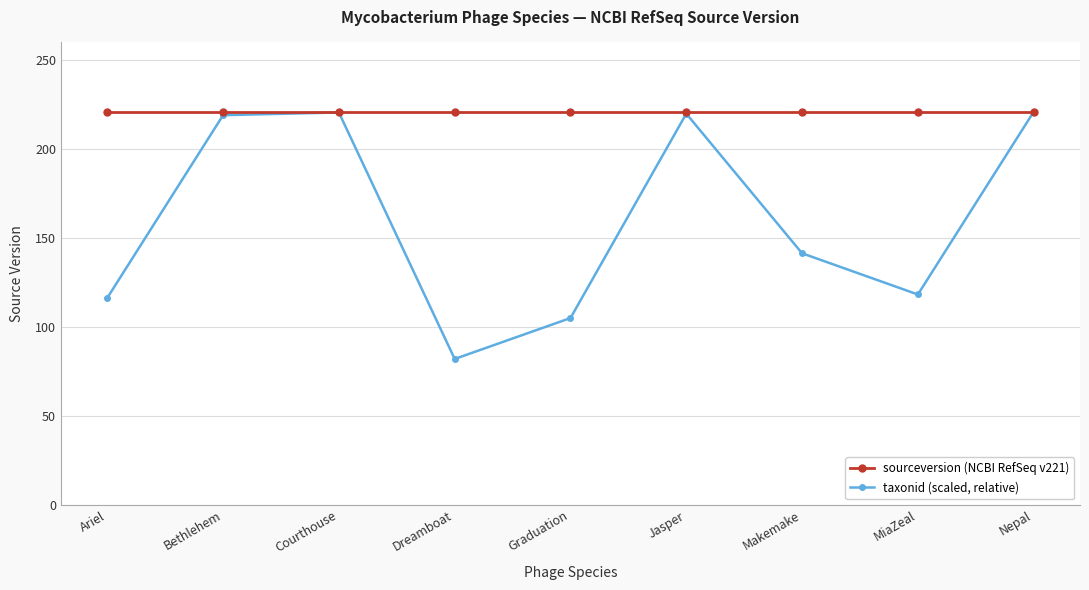

What is the maximum value shown in the chart?

221.0